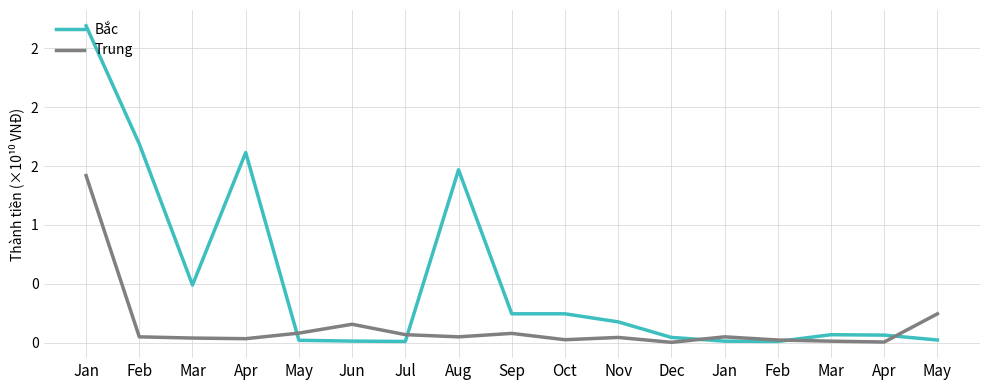

Does the chart have visible grid lines?

Yes